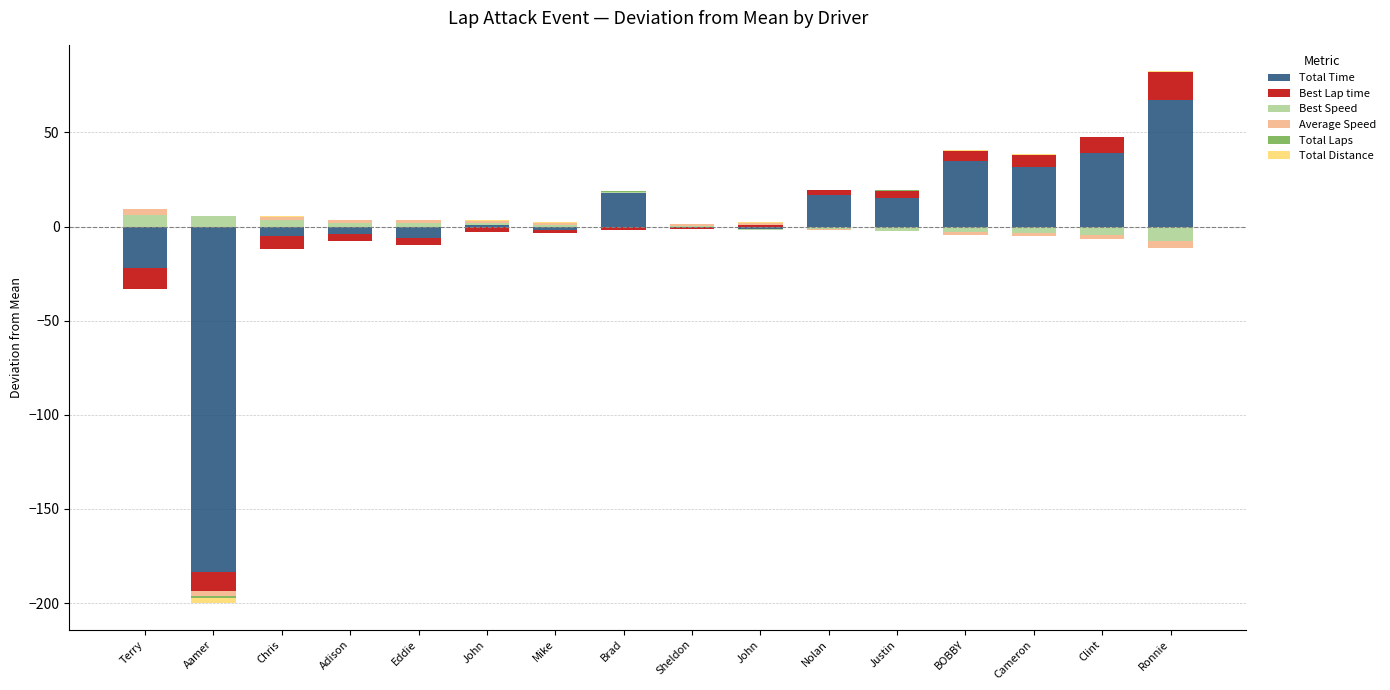

True or false: Average Speed has a value of 1.2 at John.

True